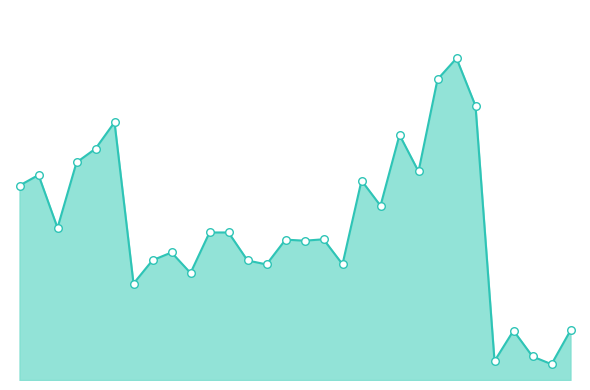

Is this an area chart (filled region under the line)?

Yes